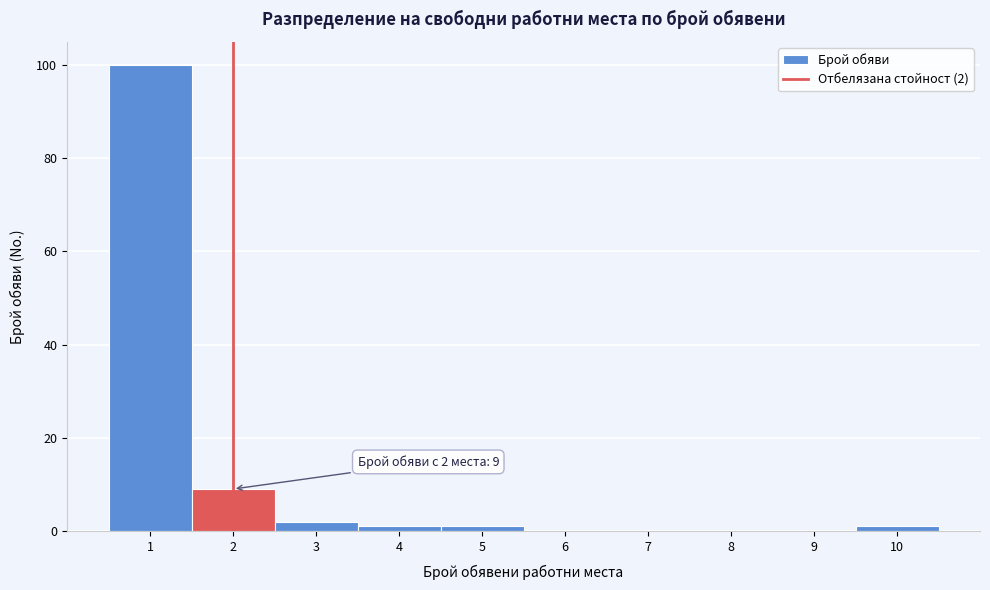

Which range on the x-axis has the tallest bar?

0.5 to 1.5